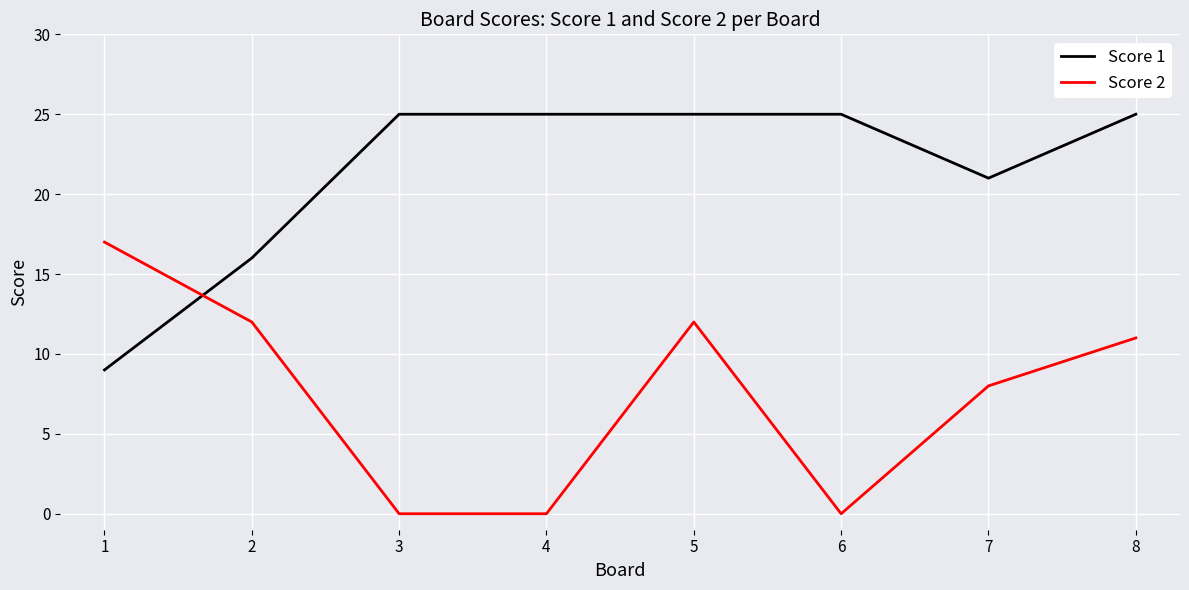

Reading left to right, what are all the values shown in this chart?

Score 1: 1=9	2=16	3=25	4=25	5=25	6=25	7=21	8=25
Score 2: 1=17	2=12	3=0	4=0	5=12	6=0	7=8	8=11